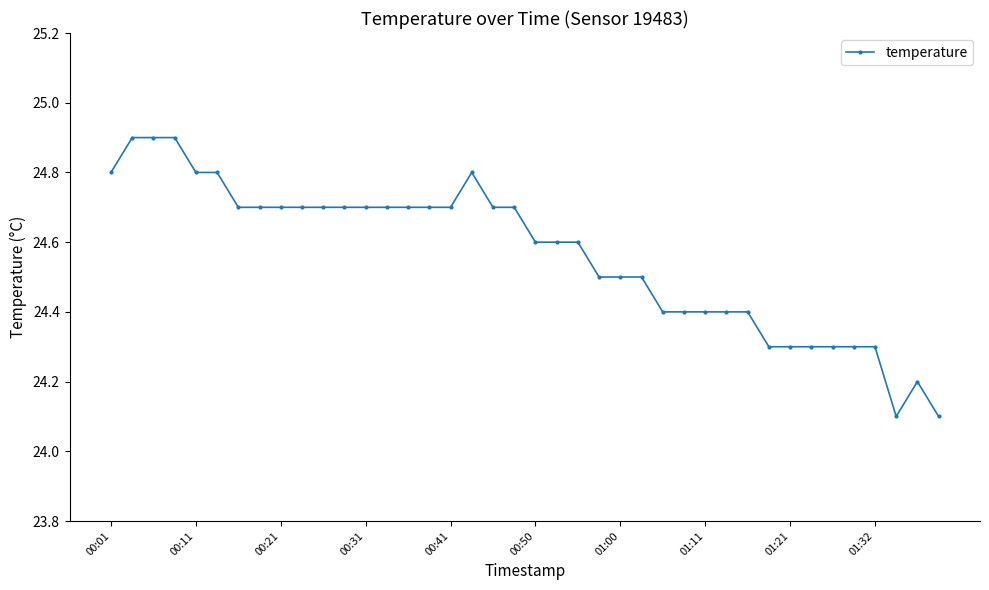

What is the sum of all values?

982.5